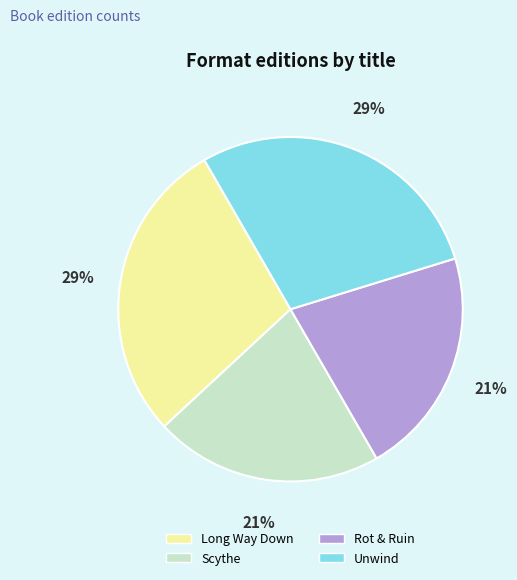

To the nearest percent, what portion does Unwind represent?

29%